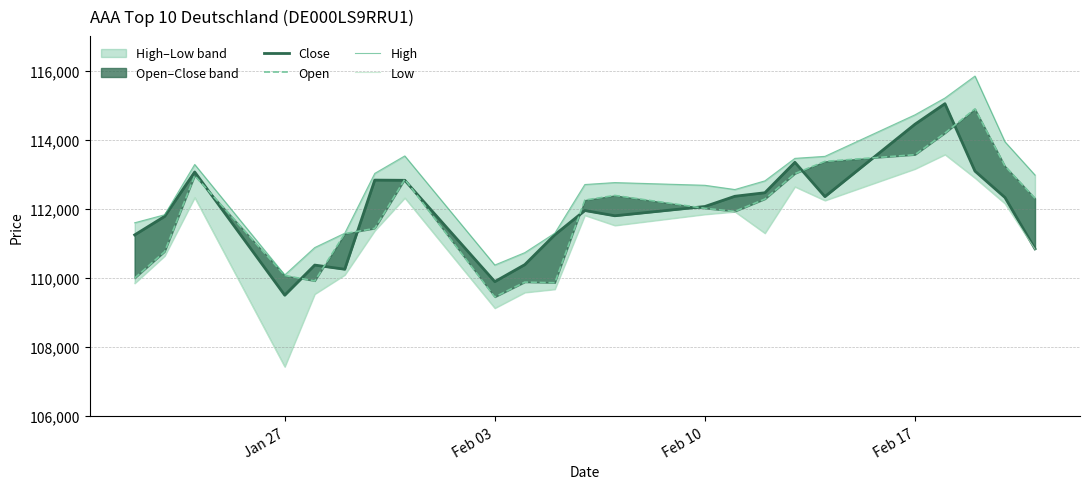

At how many categories does at least one series exceed 112617?

14